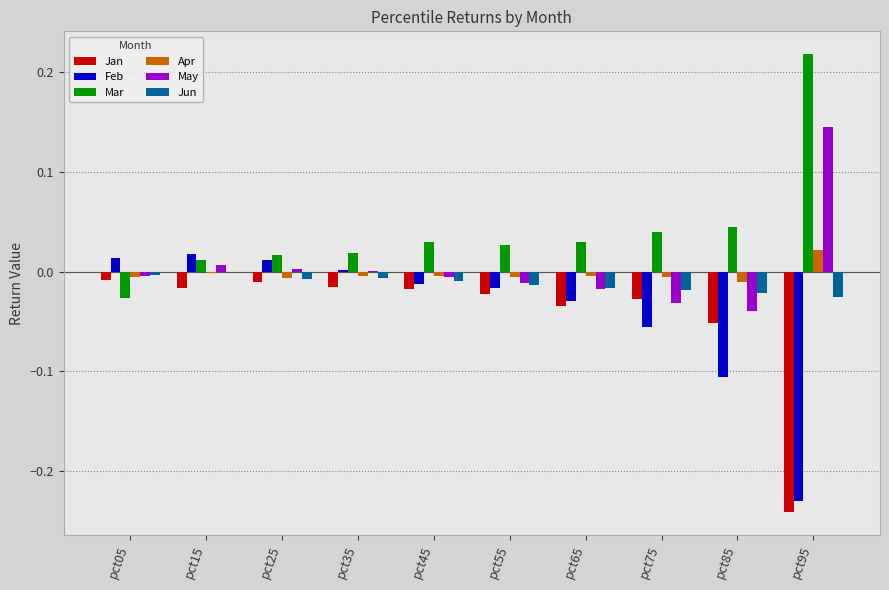

How many groups of bars are there?

10